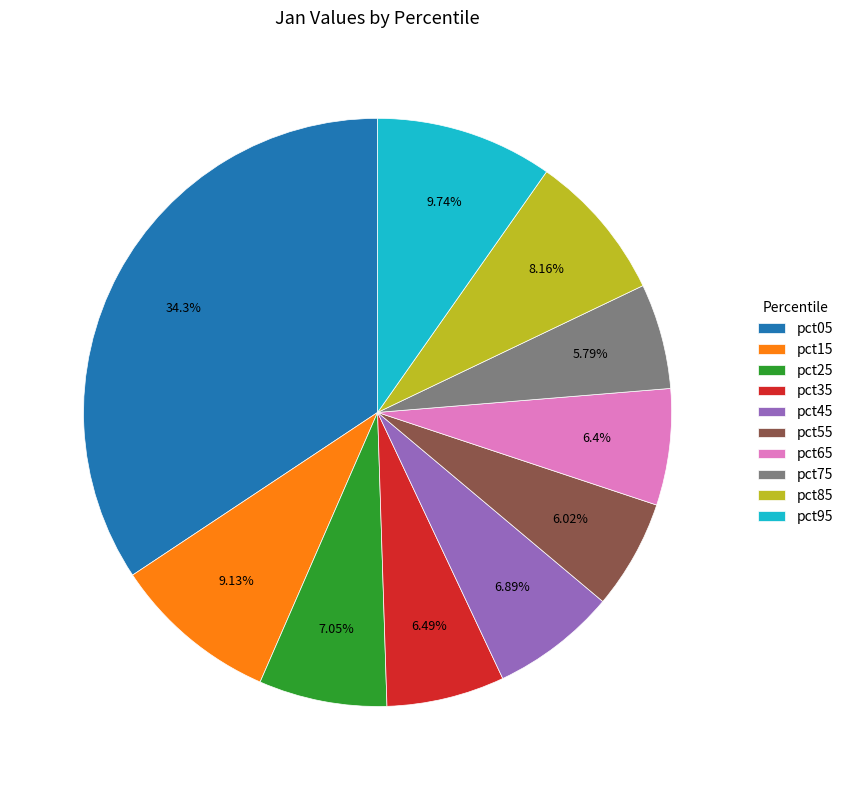

To the nearest percent, what portion does pct65 represent?

6%